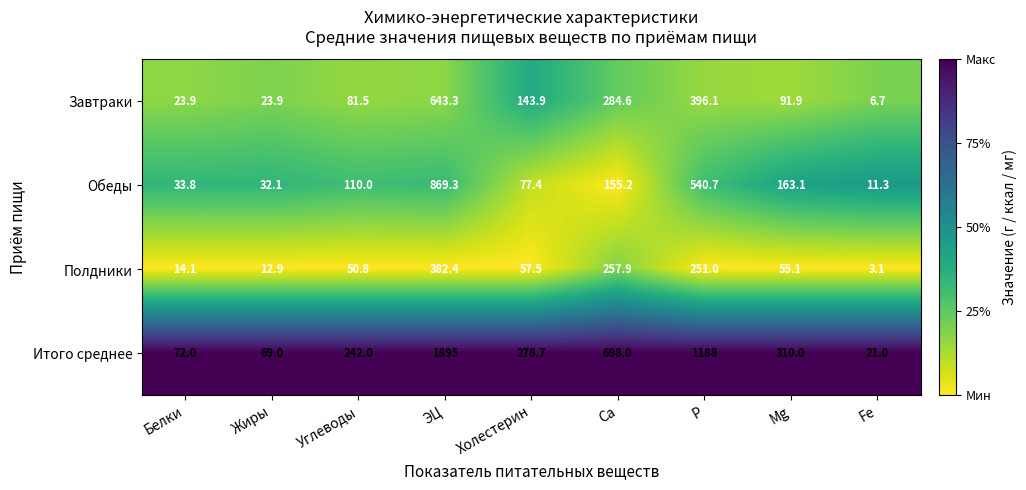

Where does the Итого среднее series first go above 278?

ЭЦ